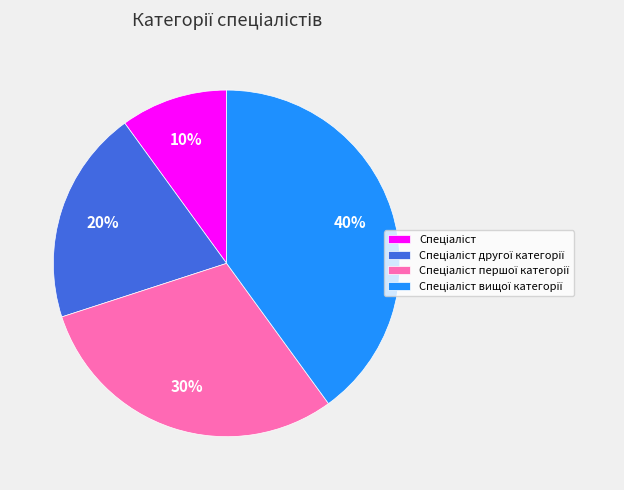

To the nearest percent, what is the average slice percentage?

25%